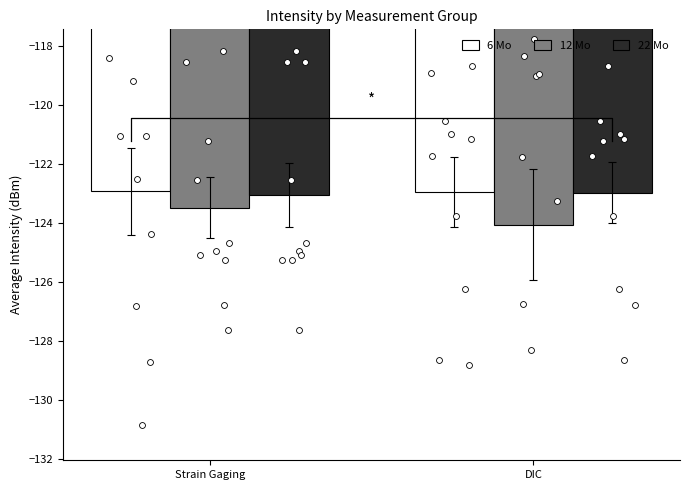

At how many categories does at least one series exceed -123?

2